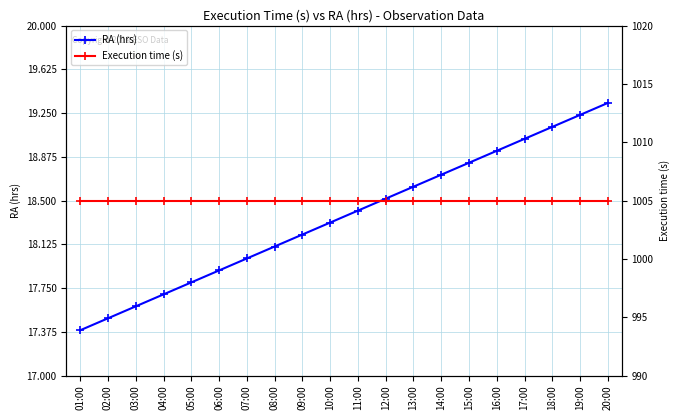

Is it true that Execution time (s) equals 1005.0 at 17:00?

True